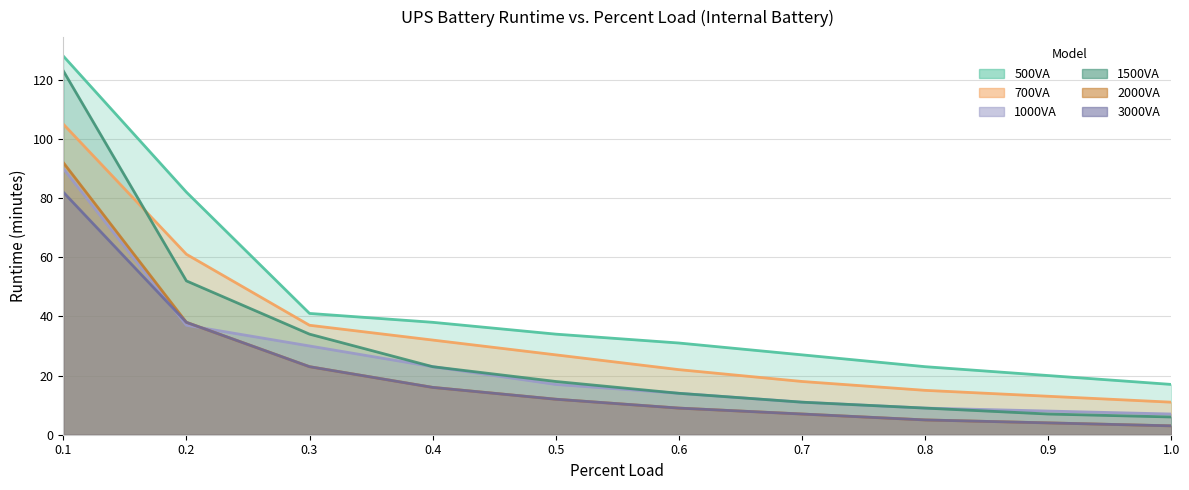

The value of 1000VA at 0.4 is 23. True or false?

True